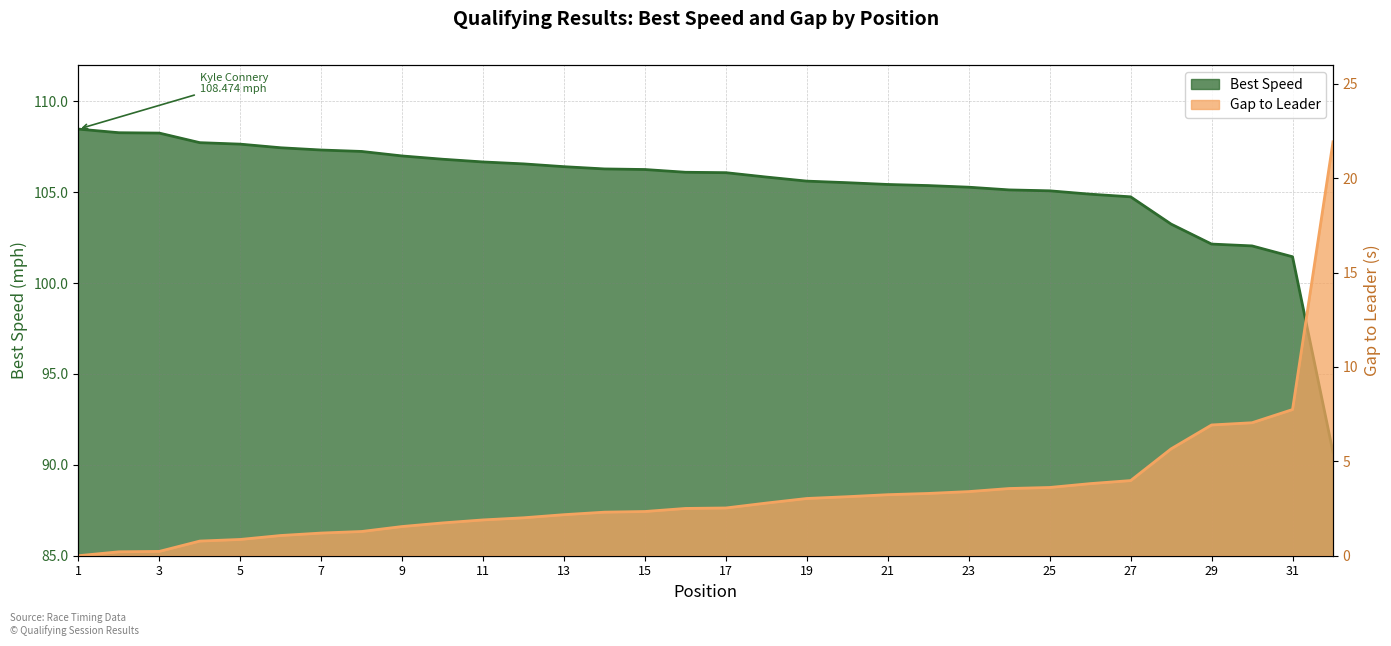

Between 10 and 28, which series saw the biggest shift?

Gap